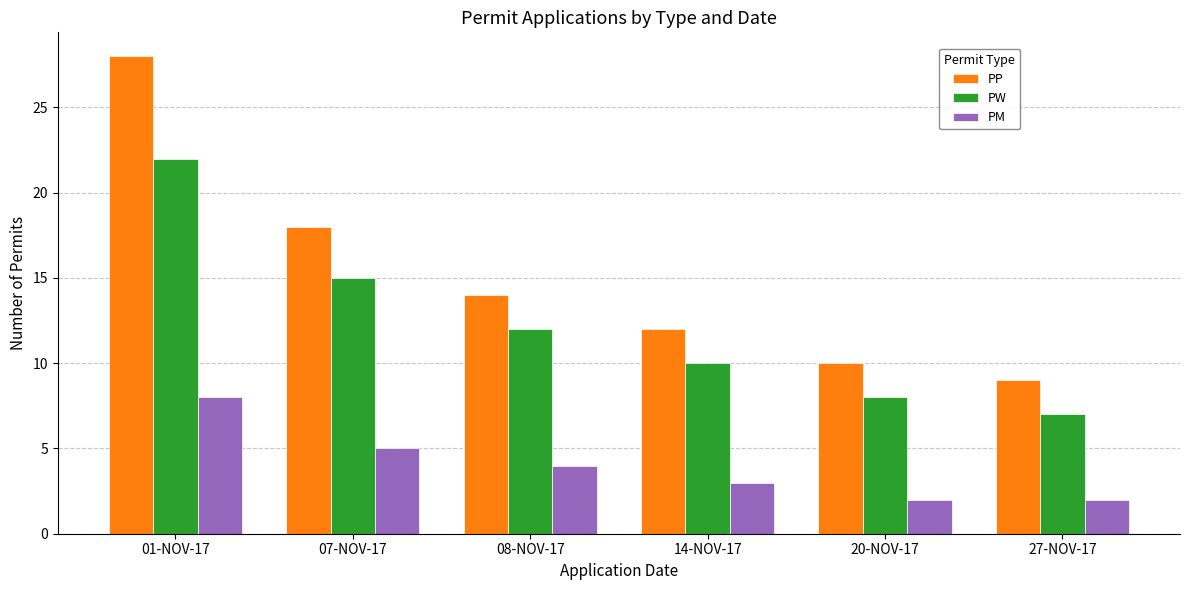

Does the chart contain stacked bars?

No